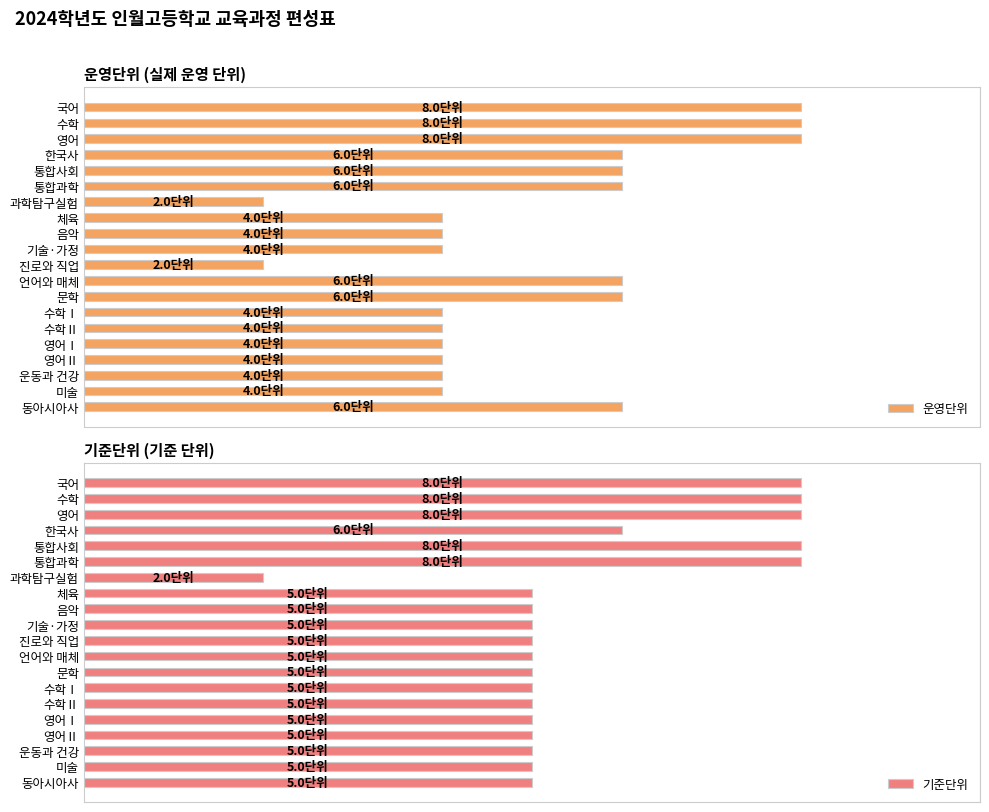

What is the difference between the maximum and minimum values in the 기준단위 series?

0.6